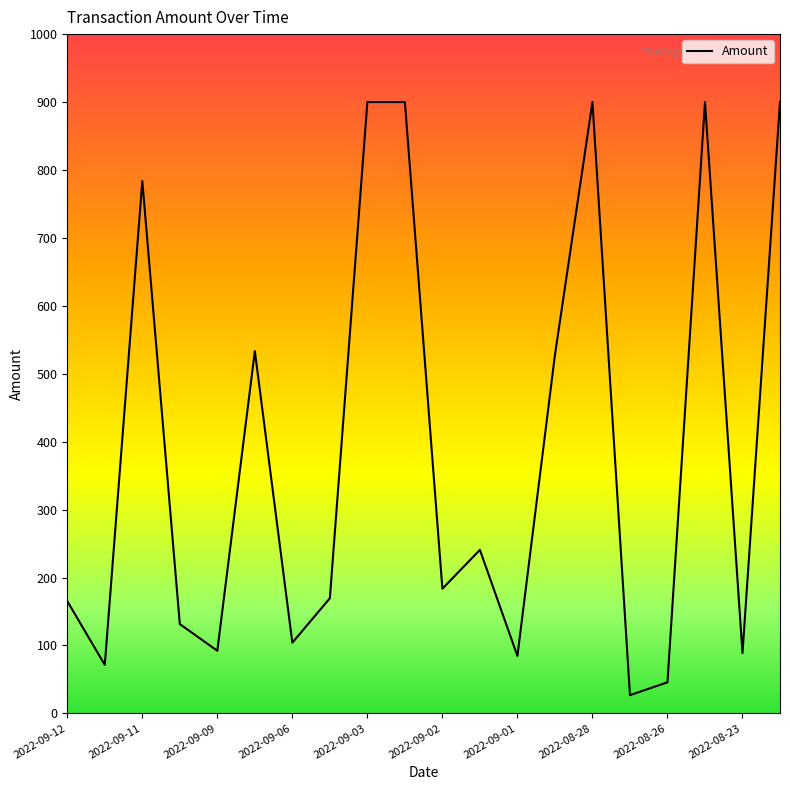

What is the difference between the maximum and minimum values?

873.2